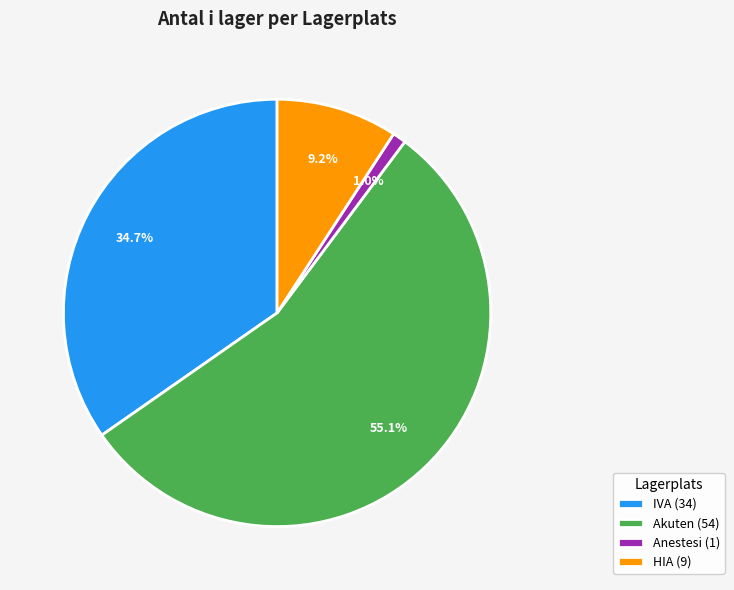

Between Akuten (54) and IVA (34), which is larger?

Akuten (54)